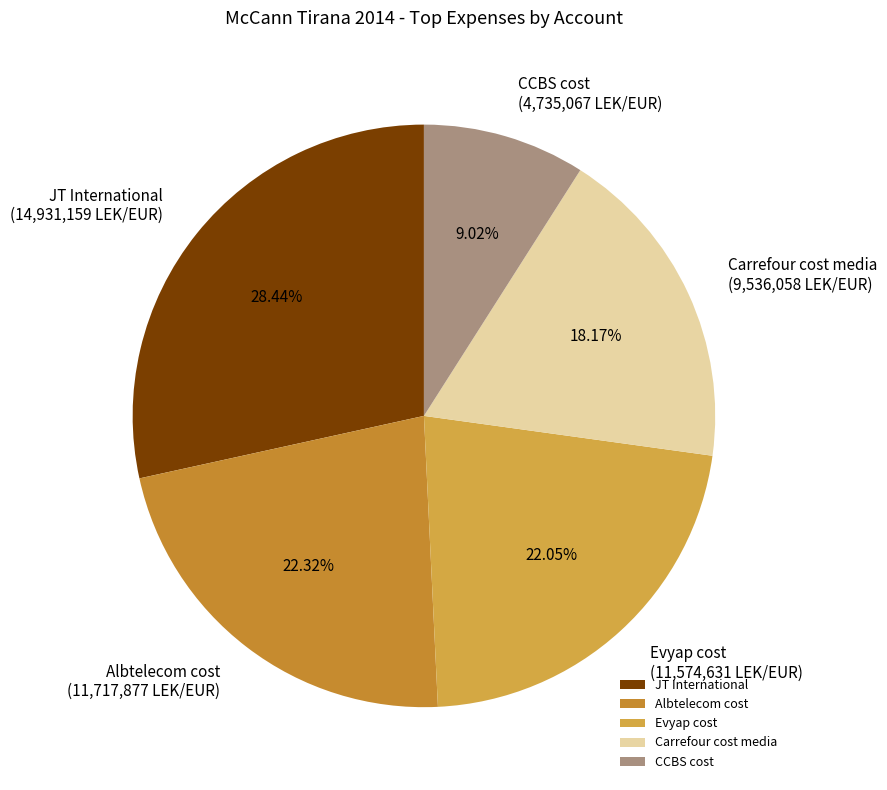

Is Carrefour cost media the majority of the pie?

No